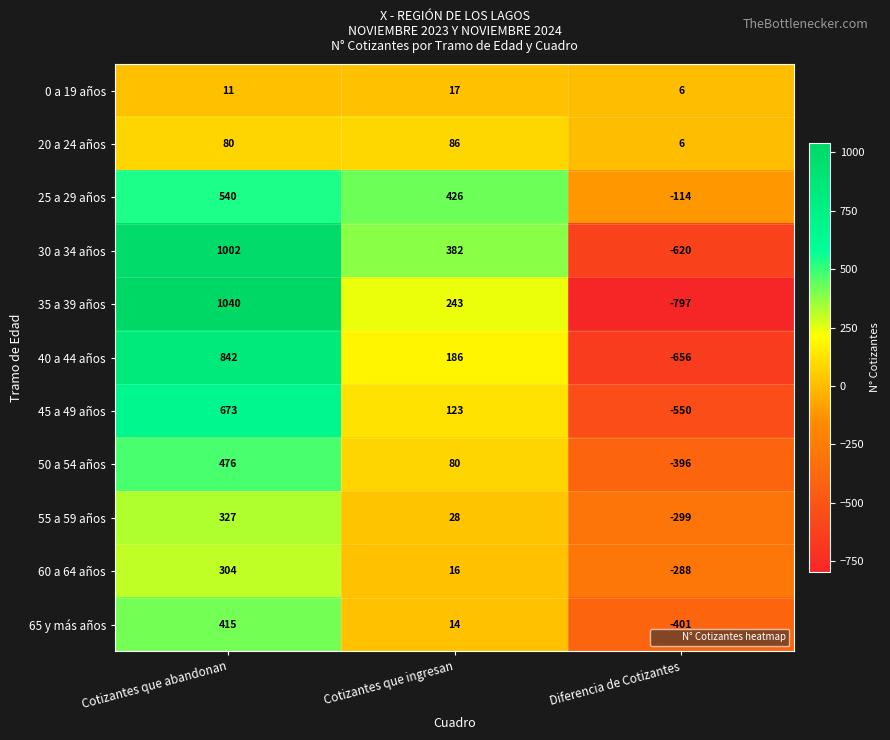

Which series has the largest range (max minus min)?

35 a 39 años